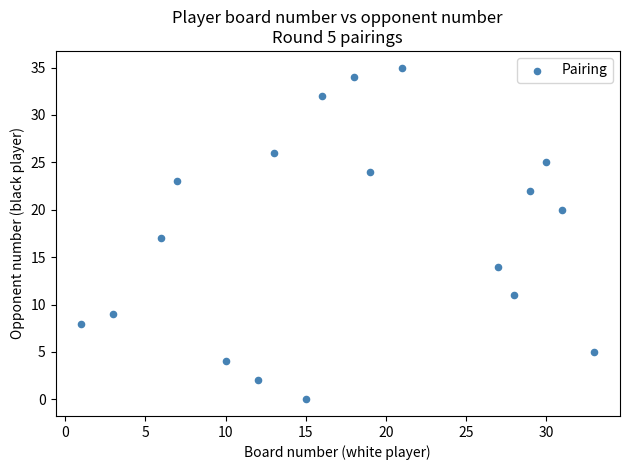

What is the range of X values (max minus min)?

32